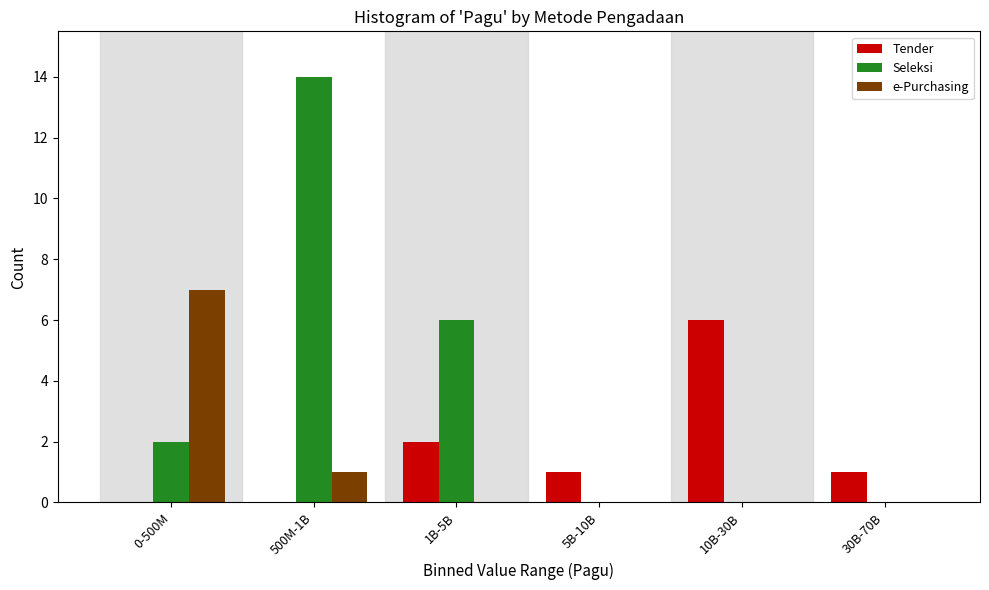

Reading left to right, transcribe all the data shown in this chart.

Tender: 0-500M=0	500M-1B=0	1B-5B=2	5B-10B=1	10B-30B=6	30B-70B=1
Seleksi: 0-500M=2	500M-1B=14	1B-5B=6	5B-10B=0	10B-30B=0	30B-70B=0
e-Purchasing: 0-500M=7	500M-1B=1	1B-5B=0	5B-10B=0	10B-30B=0	30B-70B=0